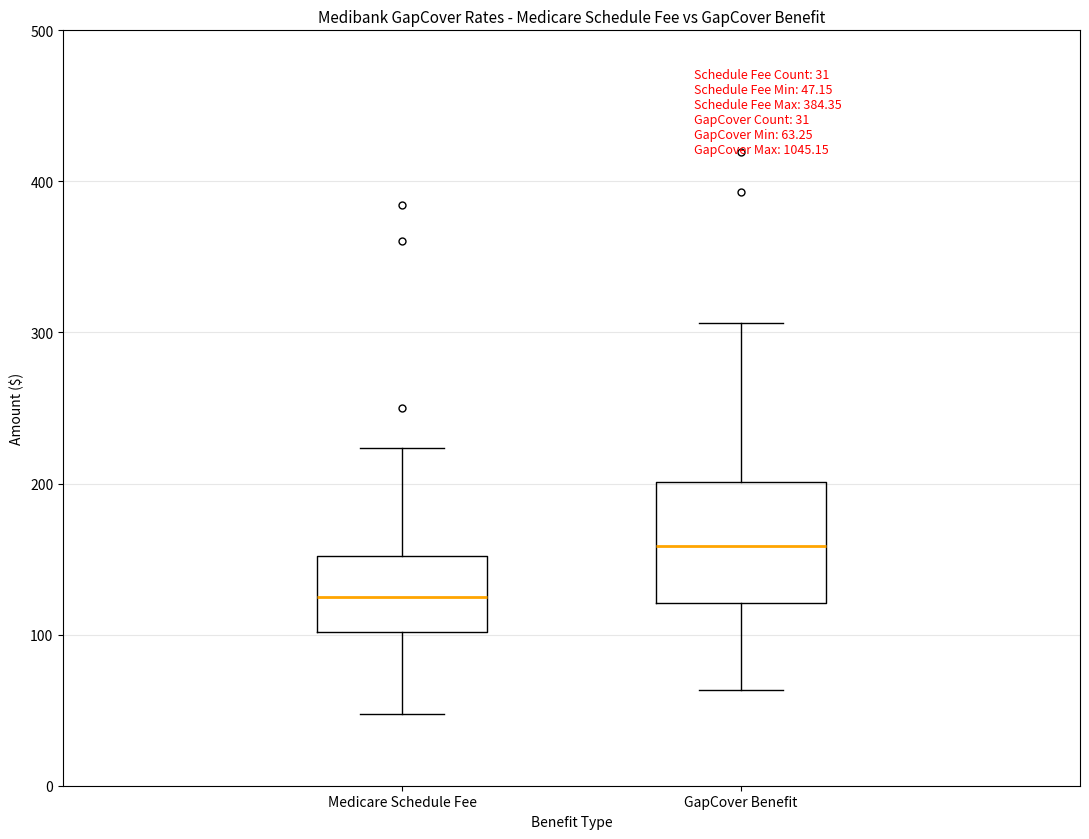

Which box is the tallest, from its lower edge to its upper edge?

GapCover Benefit